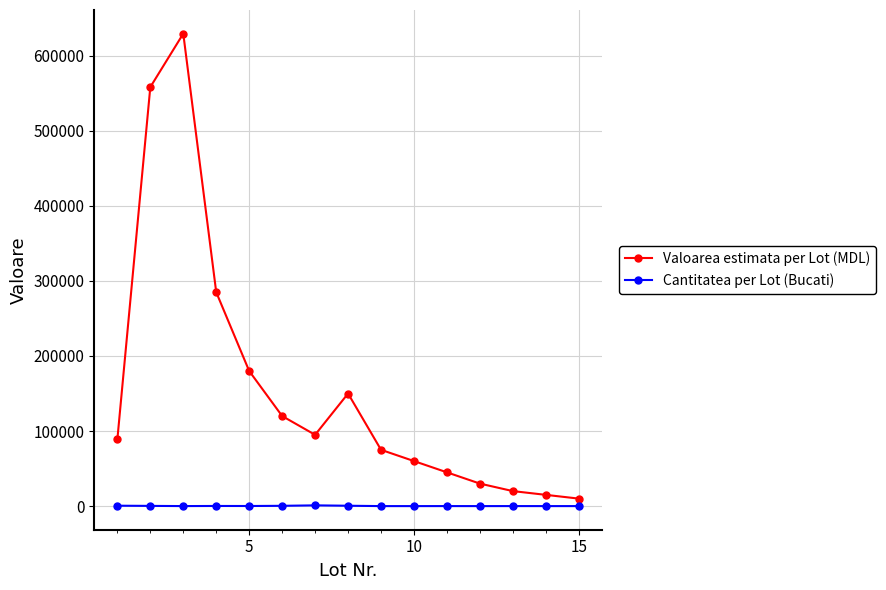

Which series has the largest range (max minus min)?

Valoarea estimata per Lot (MDL)